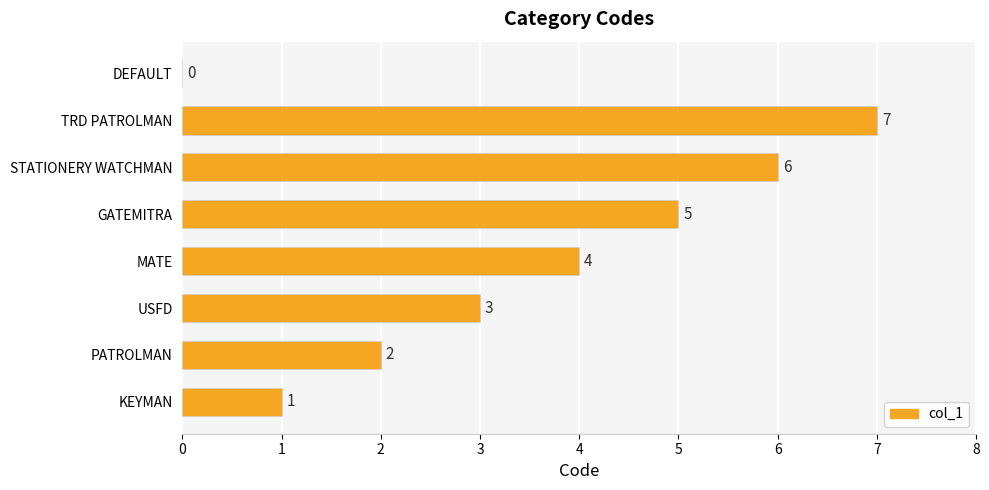

Are the bars horizontal?

Yes